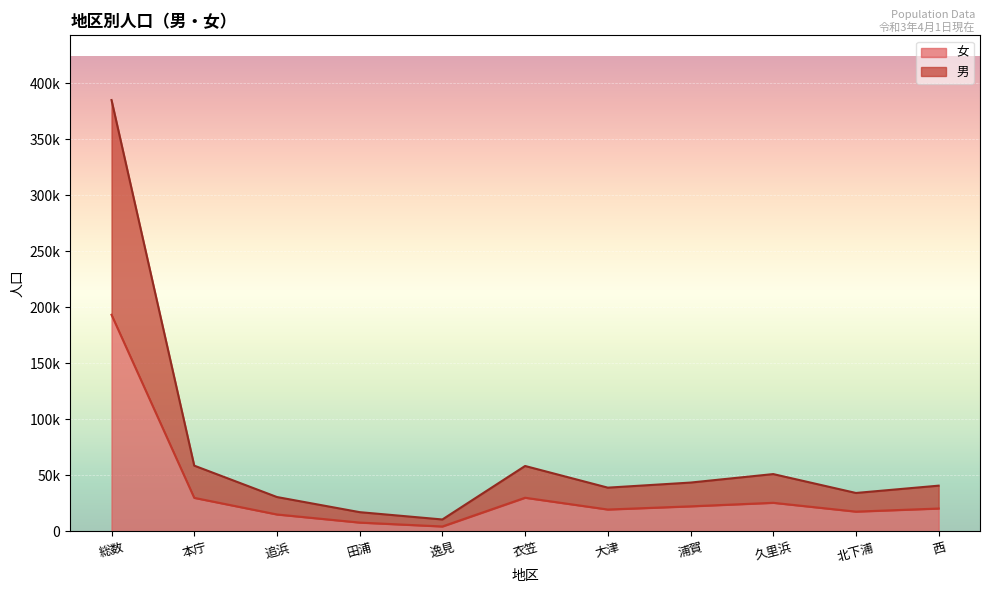

What is the difference between the 男 values at 田浦 and 追浜?

13491